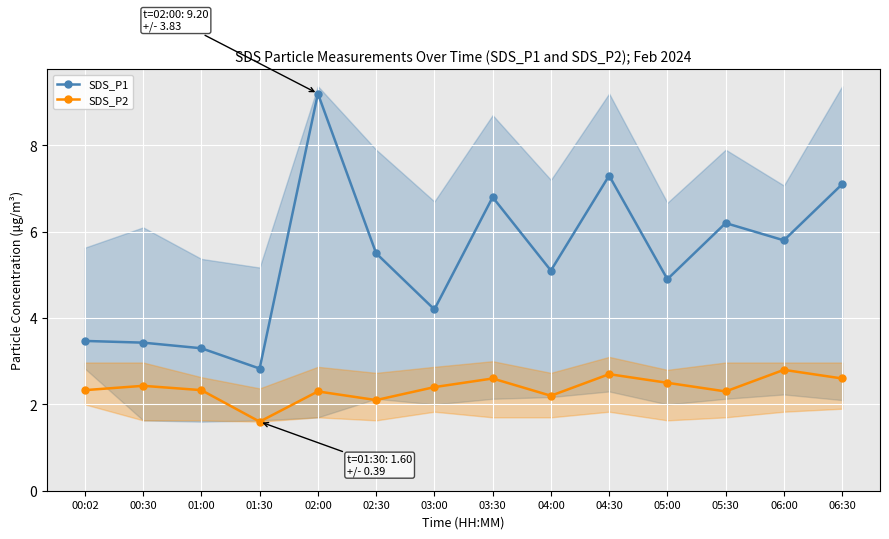

At how many categories does at least one series exceed 2?

14